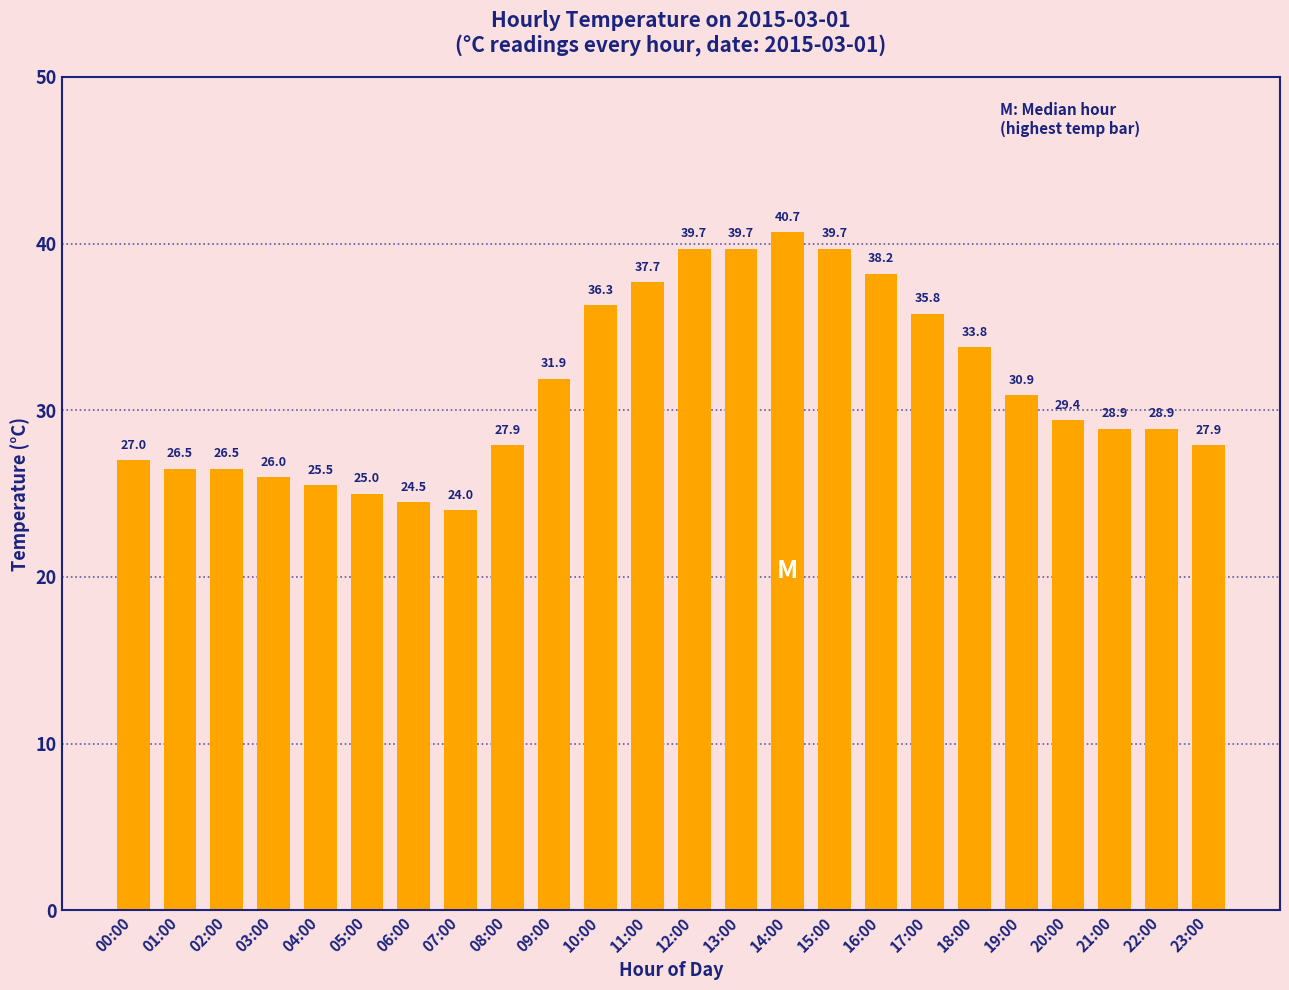

How many data points are less than 29?

12